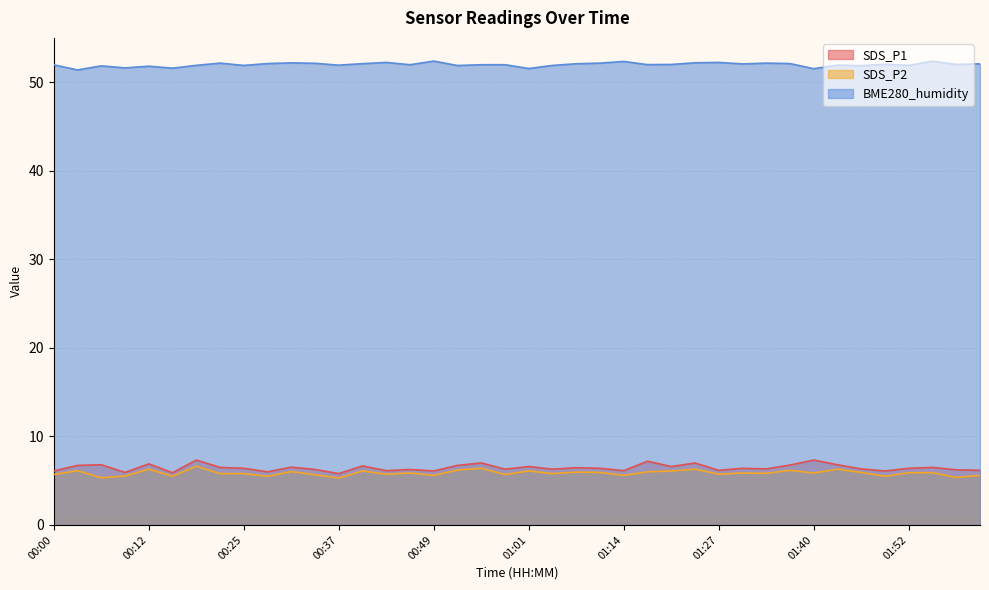

What is the value of the SDS_P2 point at the 3rd from the left?

5.3